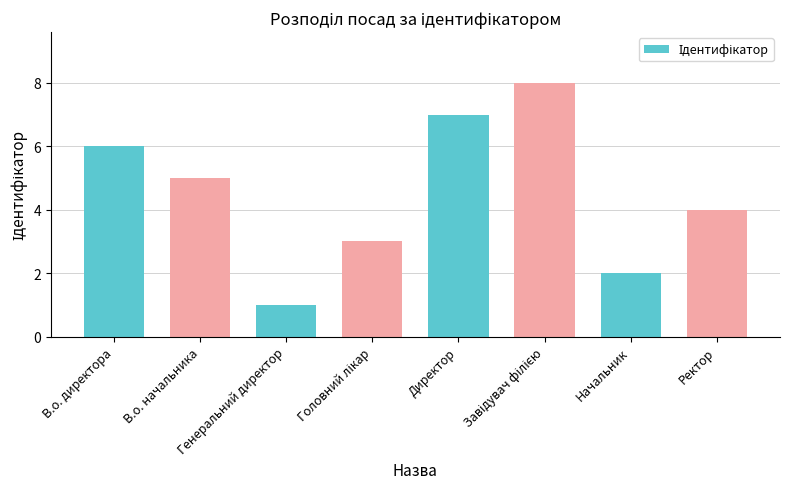

Reading left to right, what are all the values shown in this chart?

6	5	1	3	7	8	2	4